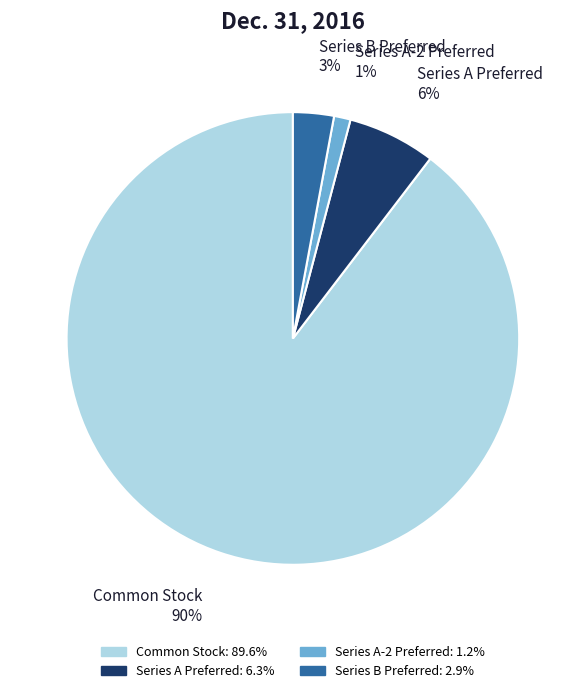

Is it true that Series A-2 Preferred is 11% of the pie?

False